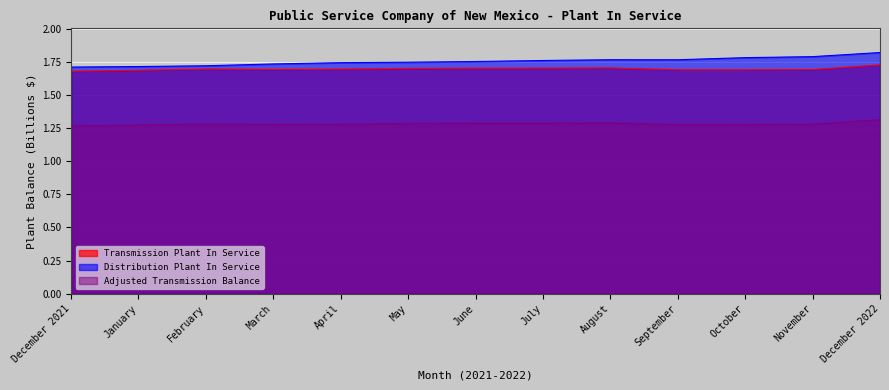

List the series in order of their peak value, highest first.

Distribution Plant In Service, Transmission Plant In Service, Adjusted Transmission Balance